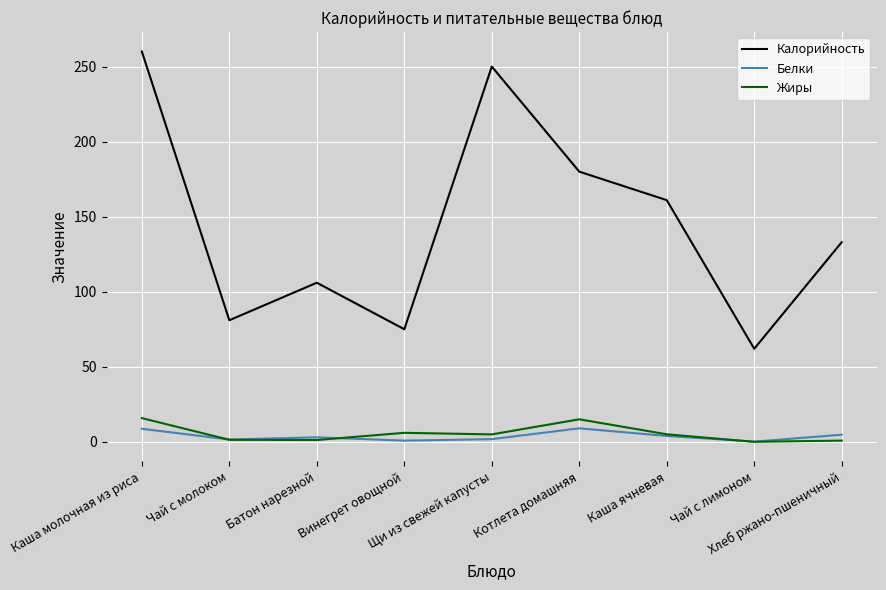

Which series changed the most between Батон нарезной and Каша ячневая?

Калорийность